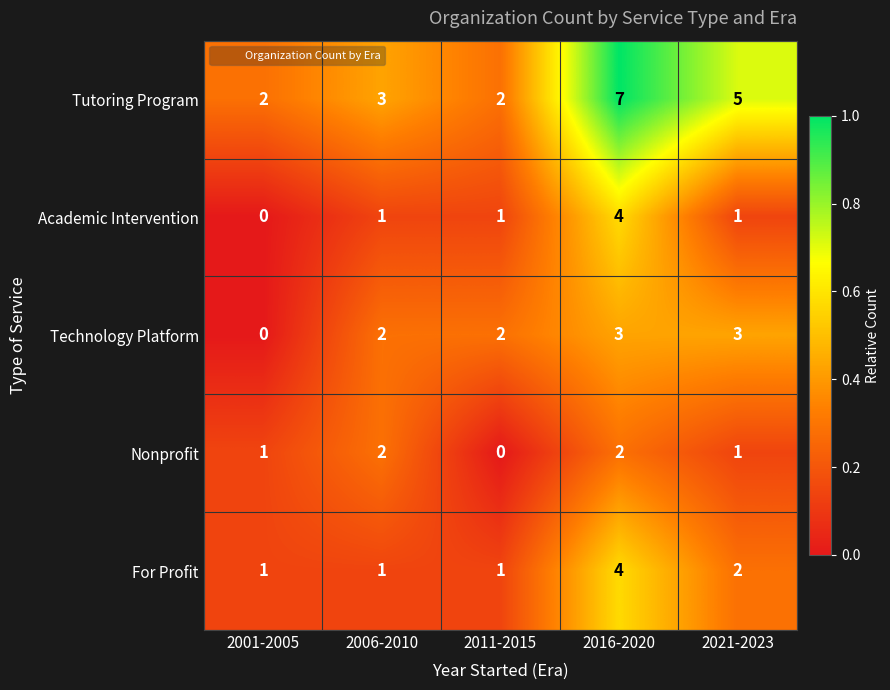

Reading right to left, what are all the values shown in this chart?

Tutoring Program: 2021-2023=5	2016-2020=7	2011-2015=2	2006-2010=3	2001-2005=2
Academic Intervention: 2021-2023=1	2016-2020=4	2011-2015=1	2006-2010=1	2001-2005=0
Technology Platform: 2021-2023=3	2016-2020=3	2011-2015=2	2006-2010=2	2001-2005=0
Nonprofit: 2021-2023=1	2016-2020=2	2011-2015=0	2006-2010=2	2001-2005=1
For Profit: 2021-2023=2	2016-2020=4	2011-2015=1	2006-2010=1	2001-2005=1